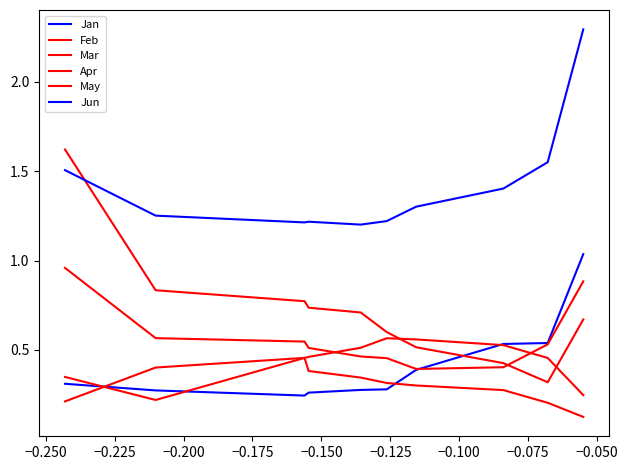

In Apr, how many points are lower than both neighbors (excluding endpoints)?

1